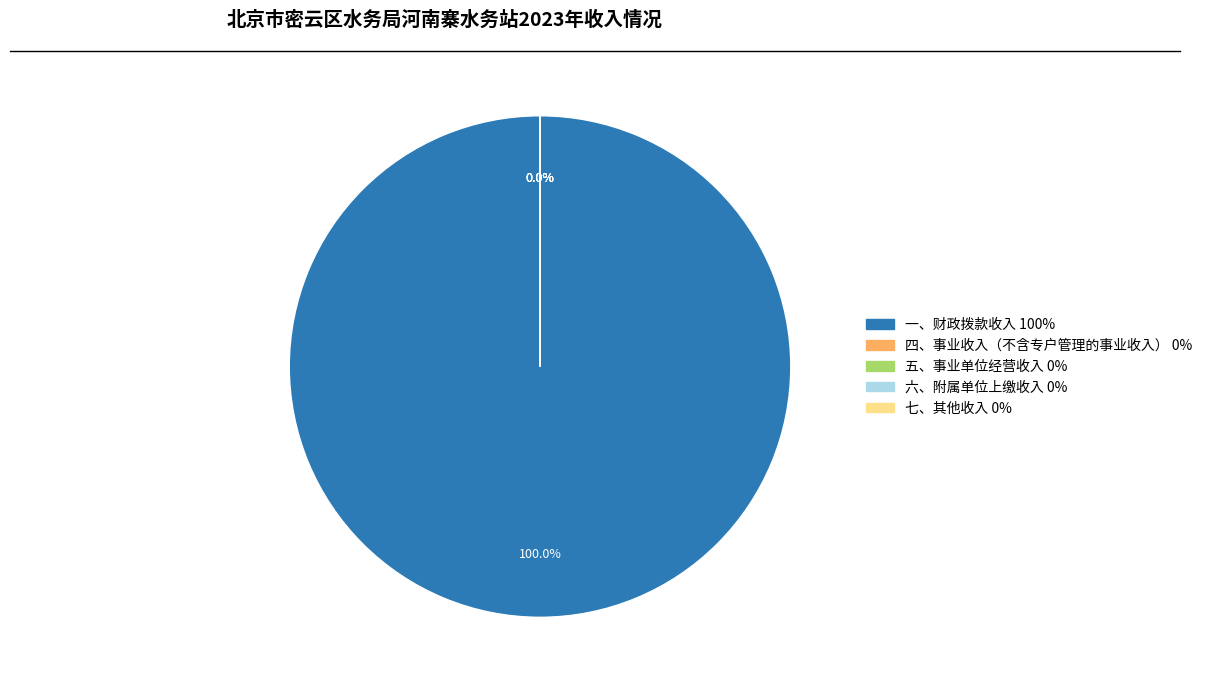

What is the largest slice in the pie chart?

一、财政拨款收入